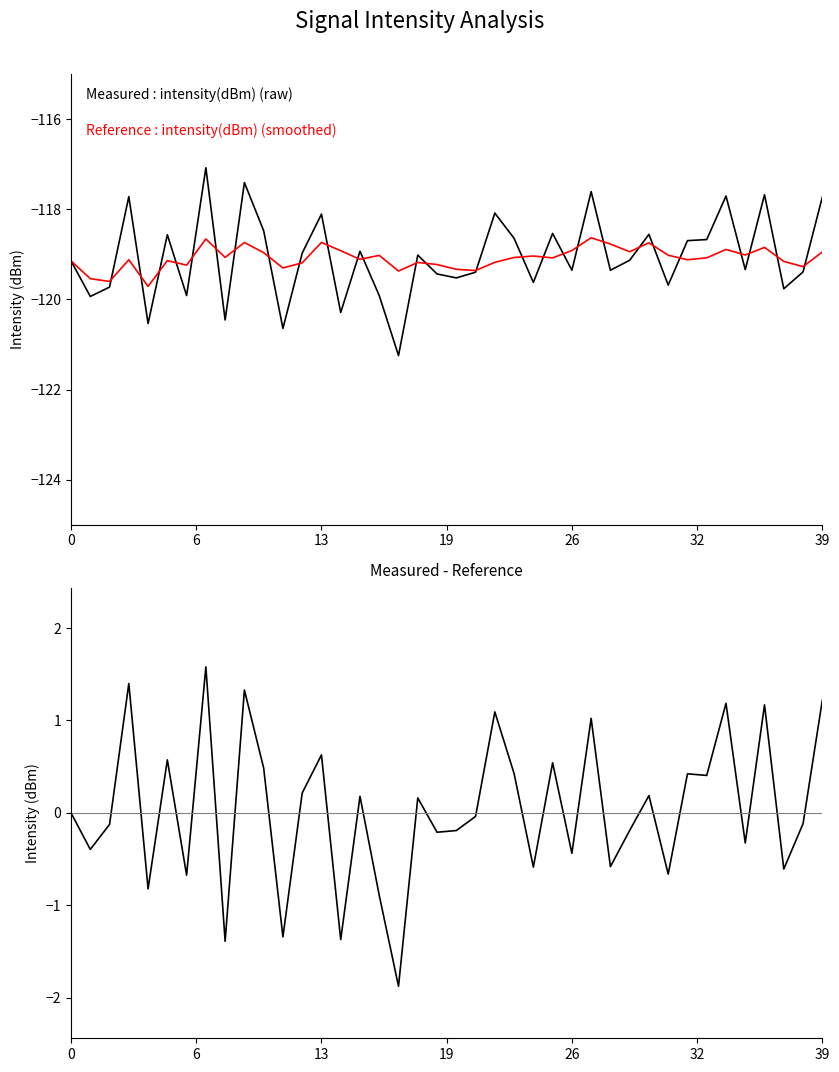

At which category is the sum across all series the highest?

7